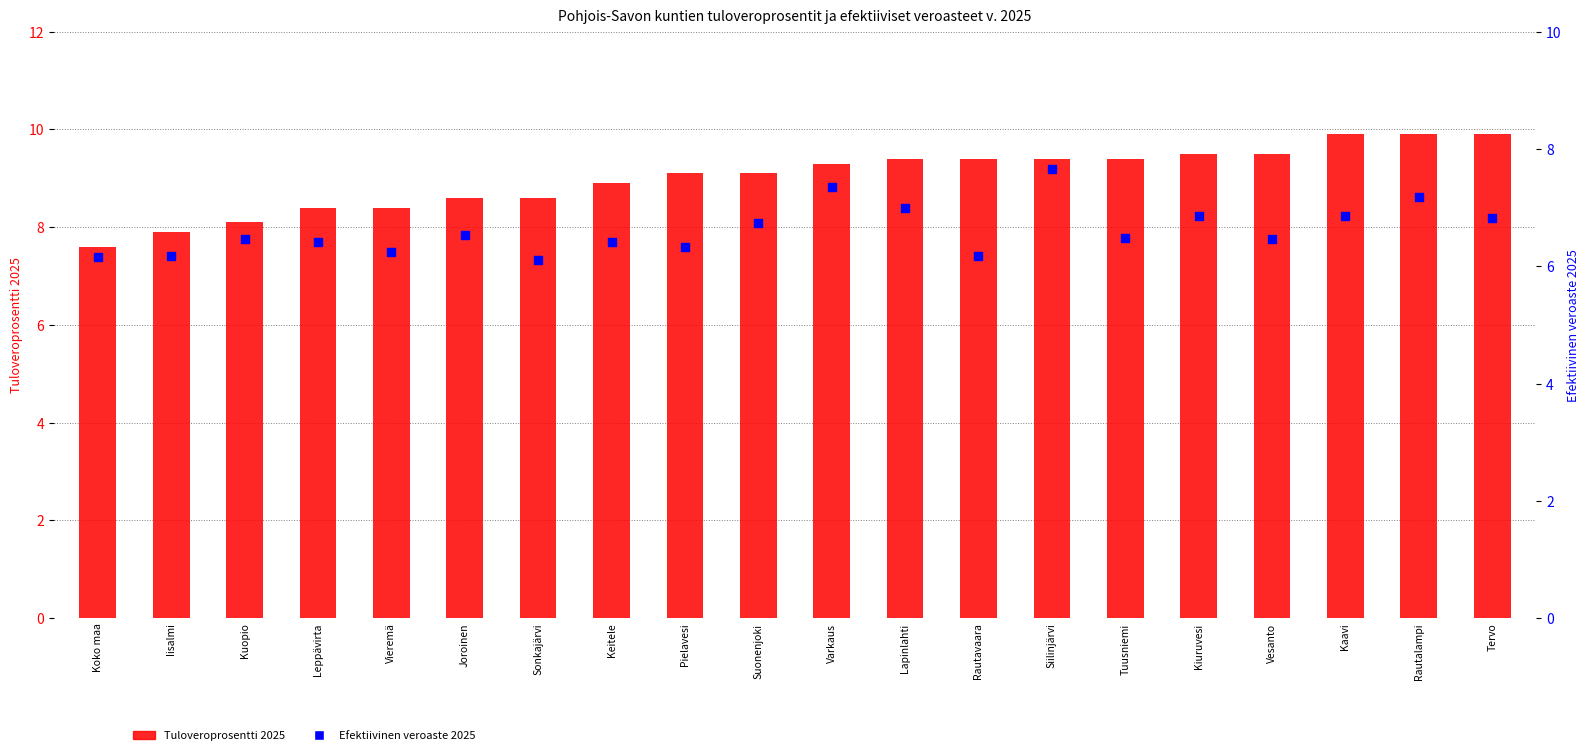

Is the value of Efektiivinen veroaste 2025 at Pielavesi greater than the value of Tuloveroprosentti 2025 at Pielavesi?

No